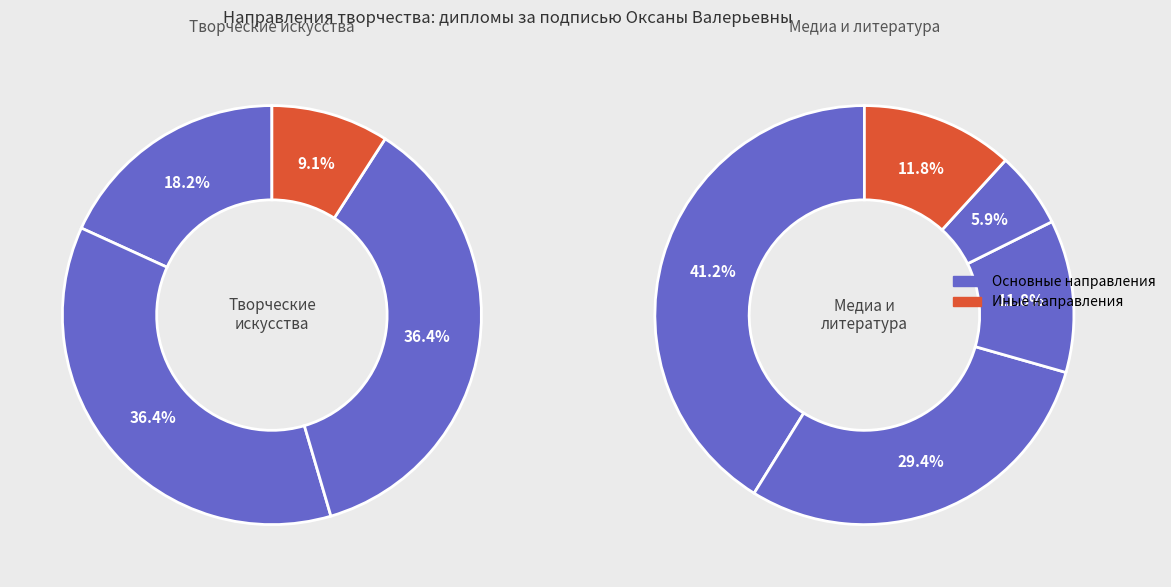

How many segments does this pie chart have?

9